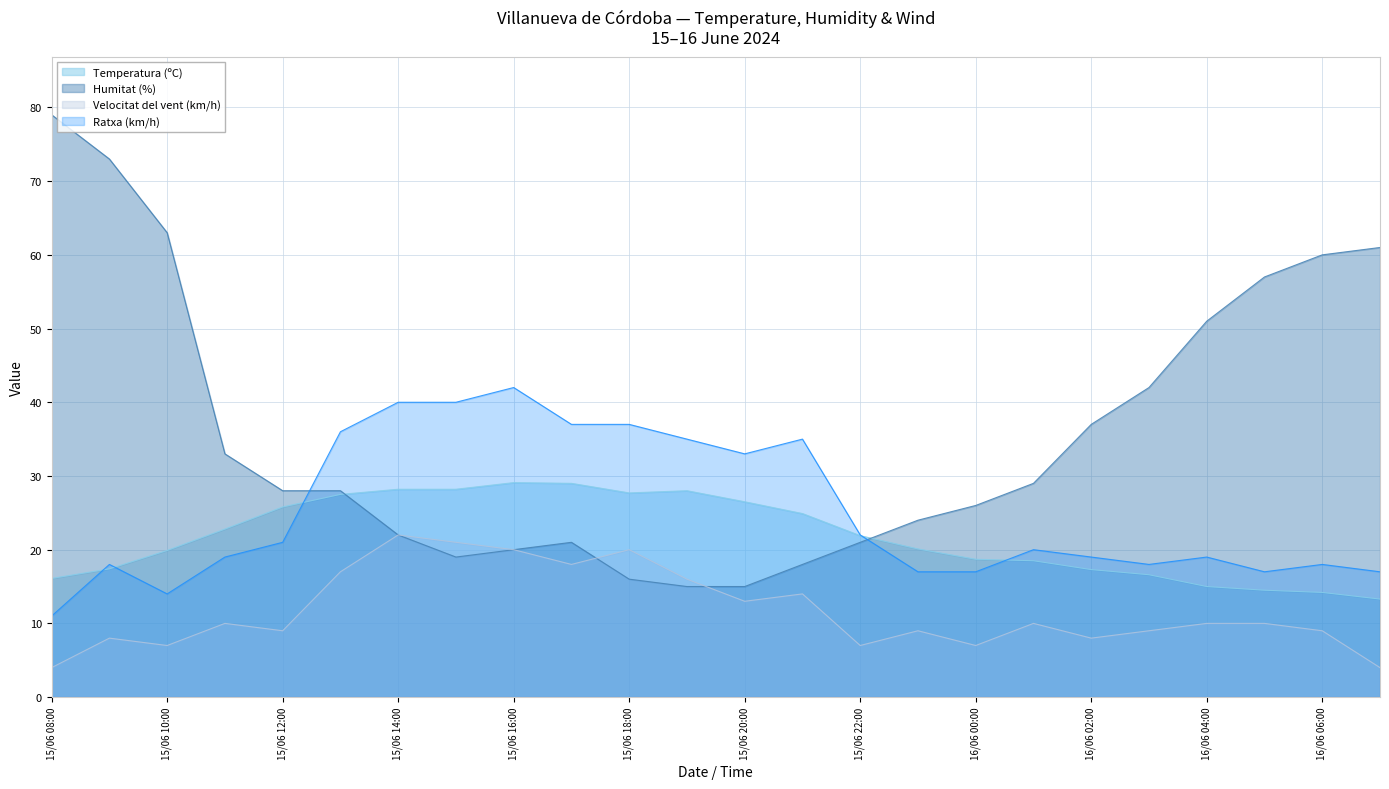

Which series ends up on top after the final intersection of Humitat (%) and Ratxa (km/h)?

Humitat (%)